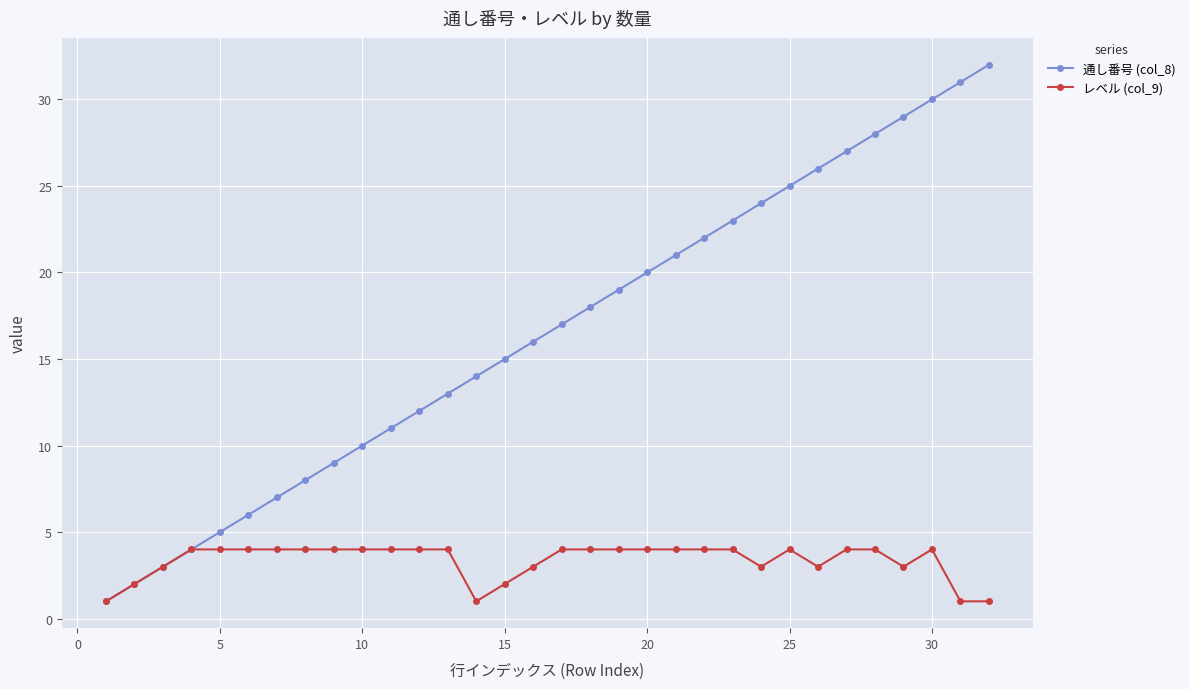

Rank the series by their average value, from highest to lowest.

通し番号 (col_8), レベル (col_9)